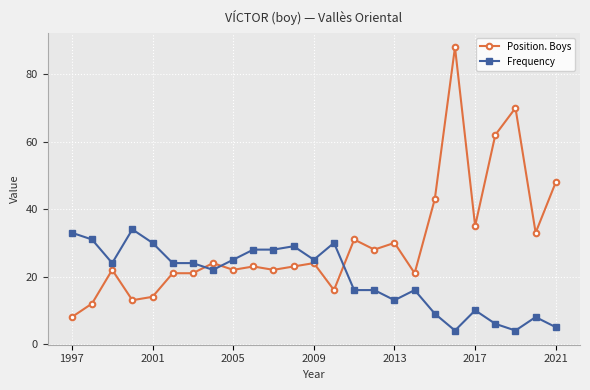

Reading left to right, list all the values displayed in this chart.

Position. Boys: 8	12	22	13	14	21	21	24	22	23	22	23	24	16	31	28	30	21	43	88	35	62	70	33	48
Frequency: 33	31	24	34	30	24	24	22	25	28	28	29	25	30	16	16	13	16	9	4	10	6	4	8	5